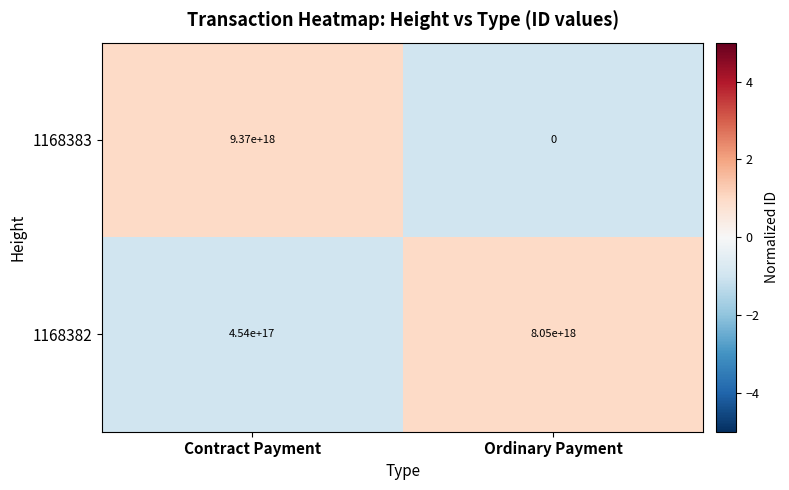

True or false: 1168382 has a value of 8050000000000000000 at Ordinary Payment.

True